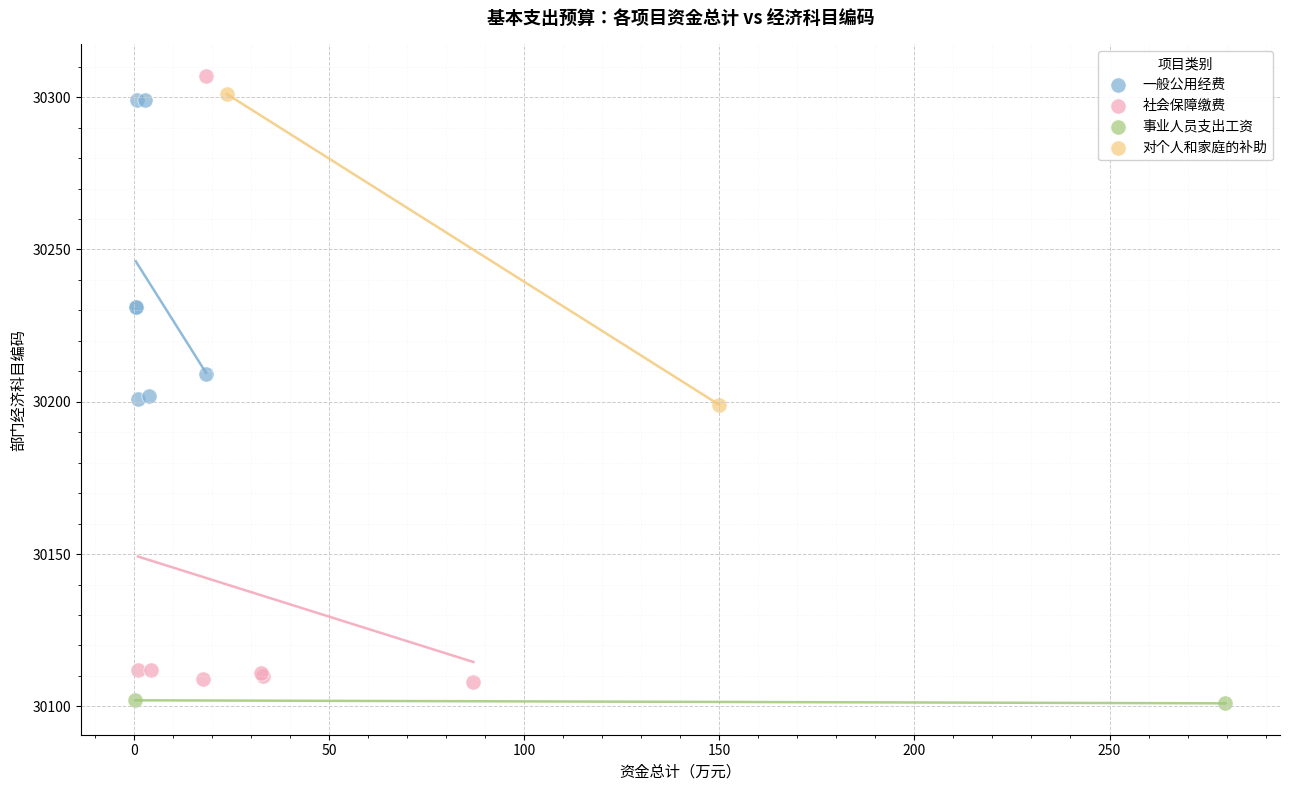

What are all the series names shown in the legend?

一般公用经费, 社会保障缴费, 事业人员支出工资, 对个人和家庭的补助